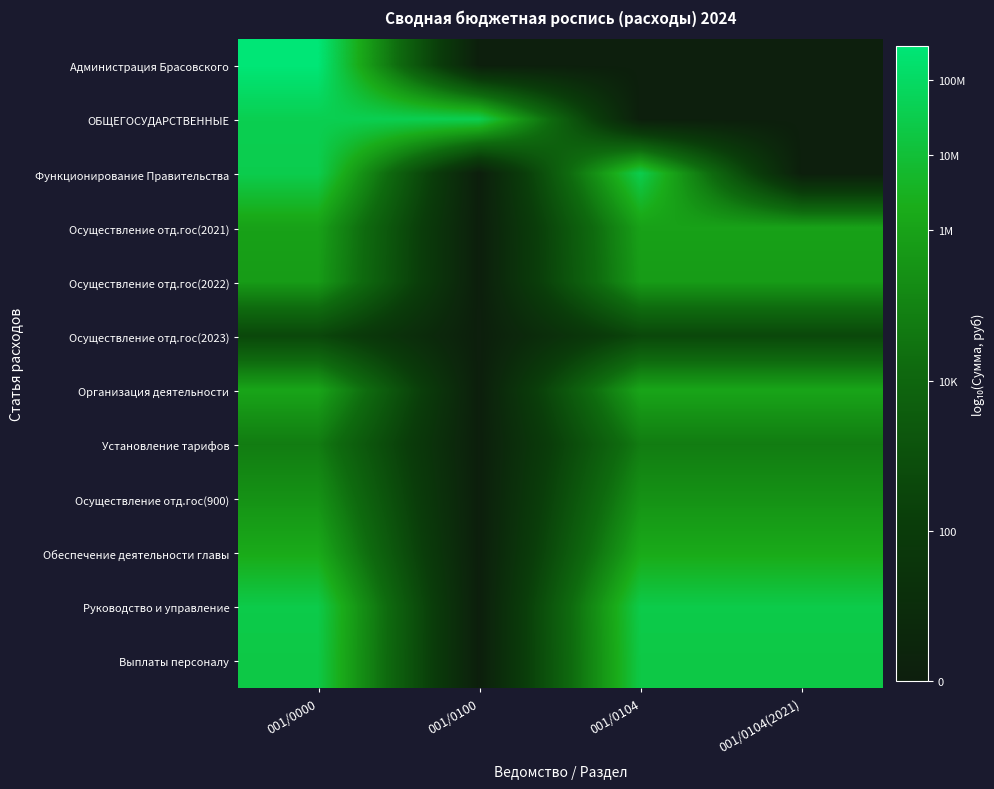

Which label corresponds to the largest value in the chart?

001/0000